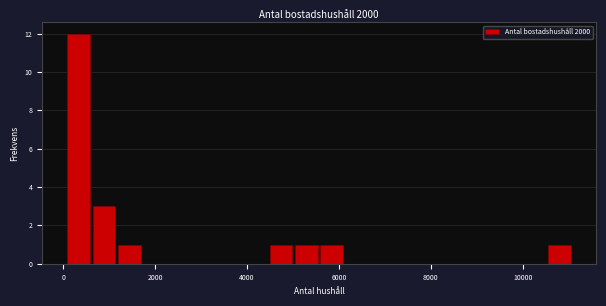

Around what value on the x-axis is the tallest bar? Give the approximate position of its centre, as read against the axis.

400